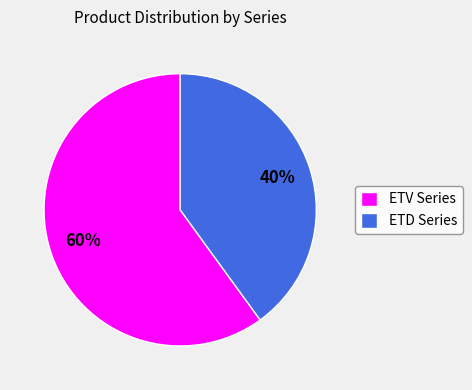

Which slice is the largest?

ETV Series